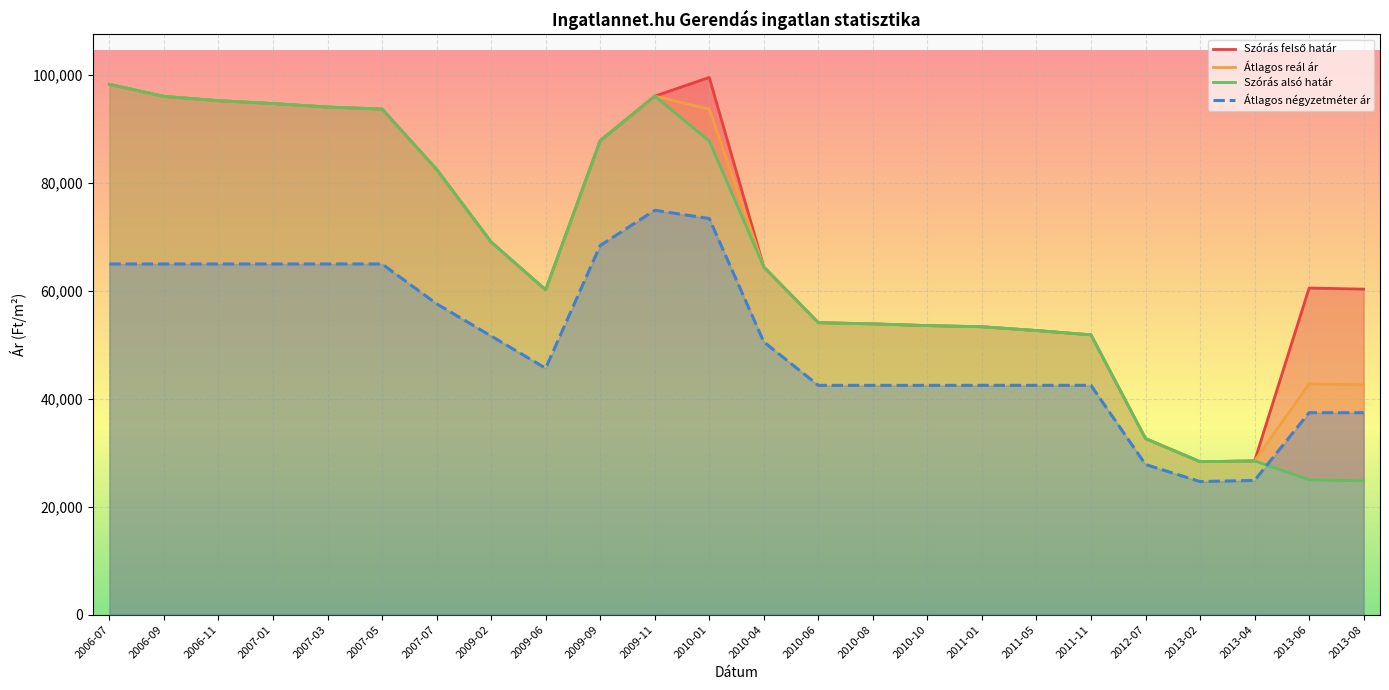

Reading left to right, what are all the values shown in this chart?

Szórás felső határ: 2006-07=98300	2006-09=96067	2006-11=95272	2007-01=94738	2007-03=94087	2007-05=93719	2007-07=82539	2009-02=69066	2009-06=60205	2009-09=87866	2009-11=96108	2010-01=99580	2010-04=64450	2010-06=54119	2010-08=53902	2010-10=53579	2011-01=53366	2011-05=52664	2011-11=51865	2012-07=32643	2013-02=28357	2013-04=28492	2013-06=60539	2013-08=60341
Átlagos reál ár: 2006-07=98300	2006-09=96067	2006-11=95272	2007-01=94738	2007-03=94087	2007-05=93719	2007-07=82539	2009-02=69066	2009-06=60205	2009-09=87866	2009-11=96108	2010-01=93688	2010-04=64450	2010-06=54119	2010-08=53902	2010-10=53579	2011-01=53366	2011-05=52664	2011-11=51865	2012-07=32643	2013-02=28357	2013-04=28492	2013-06=42772	2013-08=42574
Szórás alsó határ: 2006-07=98300	2006-09=96067	2006-11=95272	2007-01=94738	2007-03=94087	2007-05=93719	2007-07=82539	2009-02=69066	2009-06=60205	2009-09=87866	2009-11=96108	2010-01=87796	2010-04=64450	2010-06=54119	2010-08=53902	2010-10=53579	2011-01=53366	2011-05=52664	2011-11=51865	2012-07=32643	2013-02=28357	2013-04=28492	2013-06=25005	2013-08=24807
Átlagos négyzetméter ár: 2006-07=65000	2006-09=65000	2006-11=65000	2007-01=65000	2007-03=65000	2007-05=65000	2007-07=57619	2009-02=51647	2009-06=45674	2009-09=68426	2009-11=74953	2010-01=73426	2010-04=50555	2010-06=42500	2010-08=42500	2010-10=42500	2011-01=42500	2011-05=42500	2011-11=42500	2012-07=27833	2013-02=24666	2013-04=24873	2013-06=37436	2013-08=37436